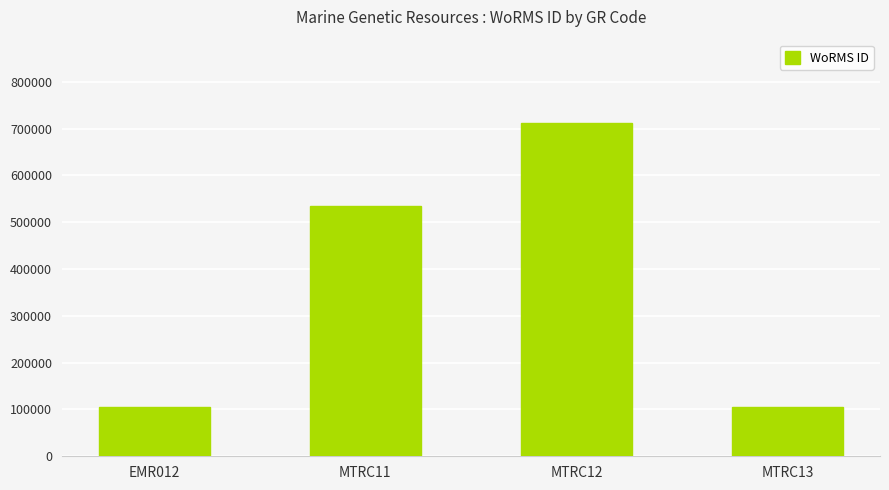

What is the change in value from MTRC11 to MTRC12?

+176690